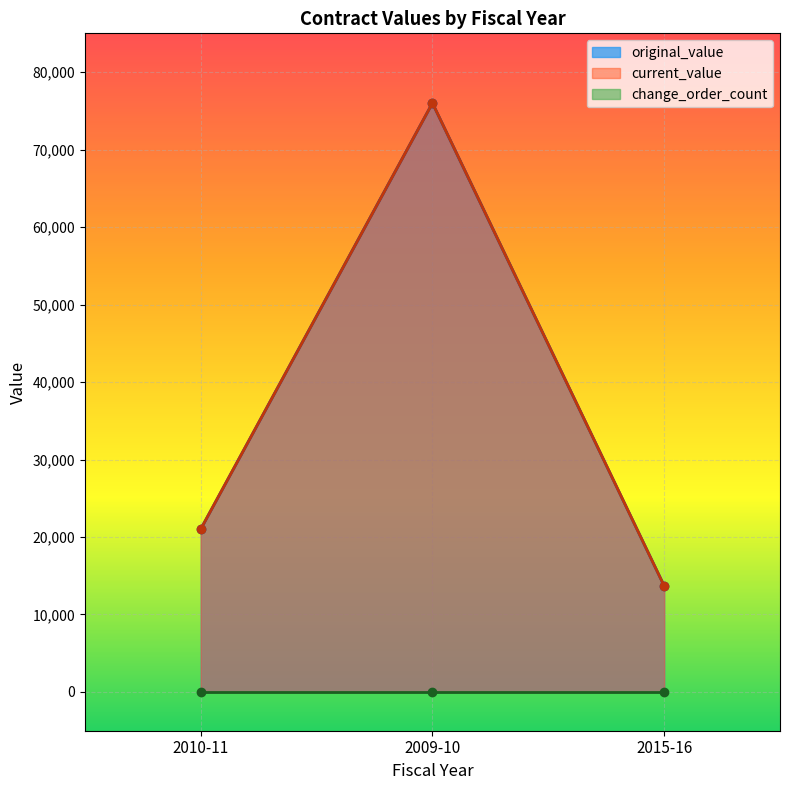

How many lines are shown in the chart?

3